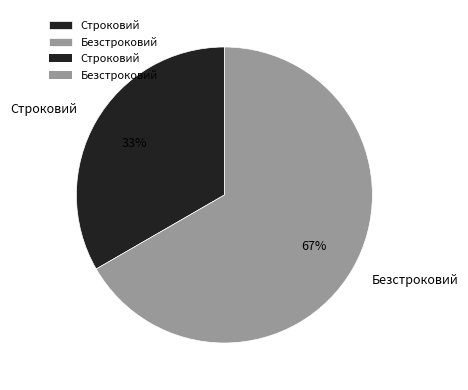

Does any single category account for the majority?

Yes